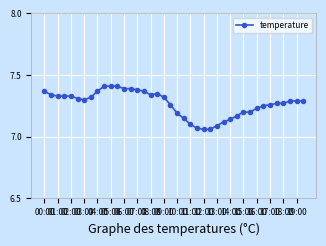

True or false: there are more than 0 points higher than both neighbors.

True